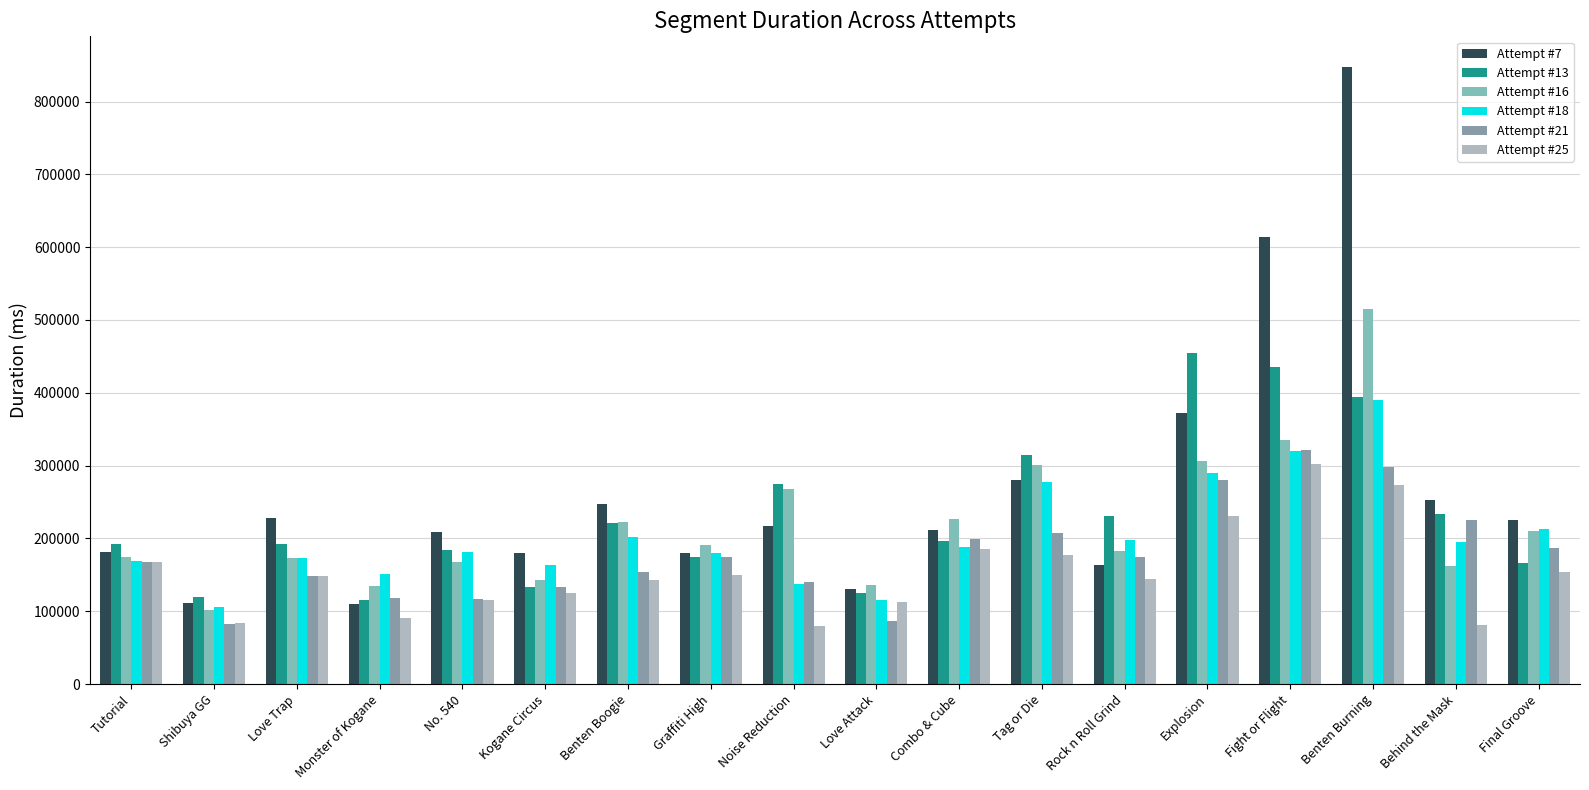

How many bars are there in each group?

6